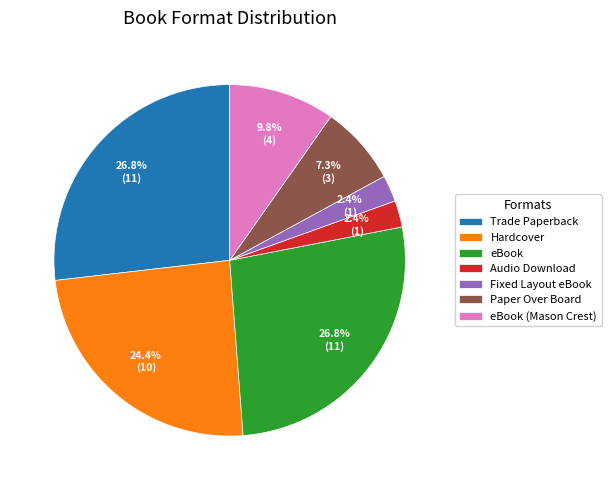

Is there any slice that represents more than half of the pie?

No